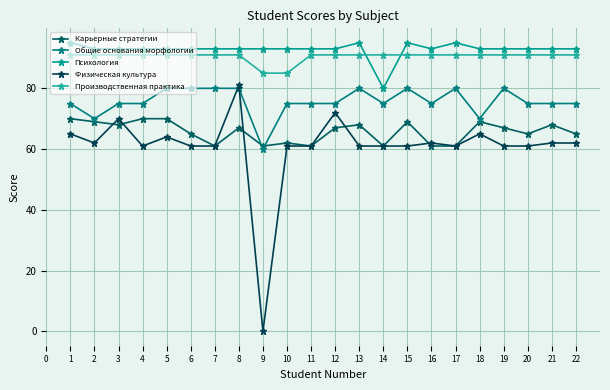

Is the value of Общие основания морфологии at 15 greater than the value of Производственная практика at 1?

No